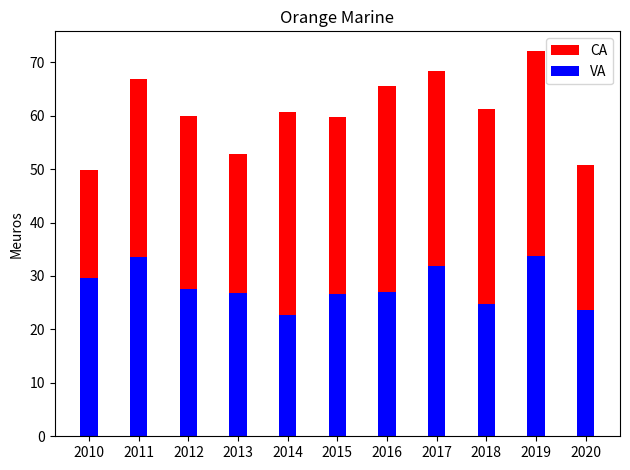

Which has a higher value, 2012 or 2010?

2012